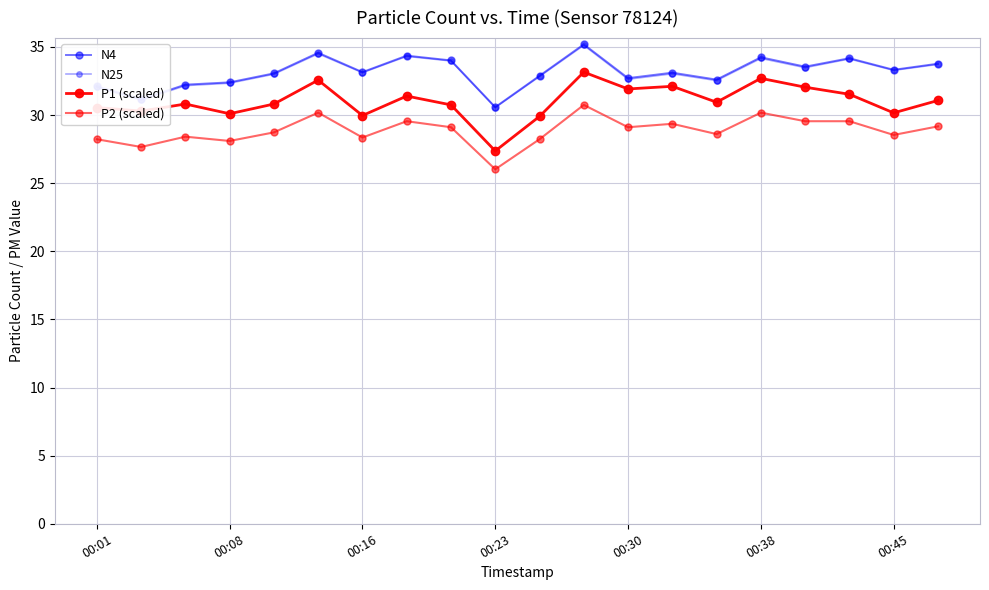

Does the chart have visible grid lines?

Yes